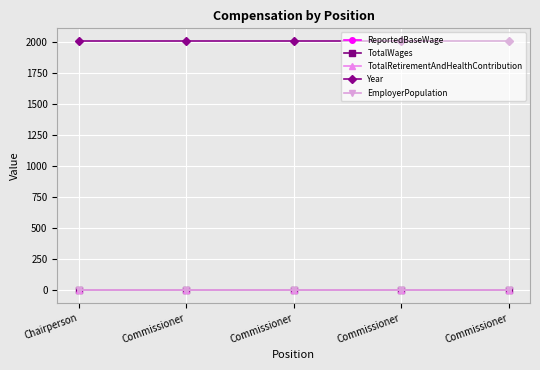

Does the chart have visible grid lines?

Yes